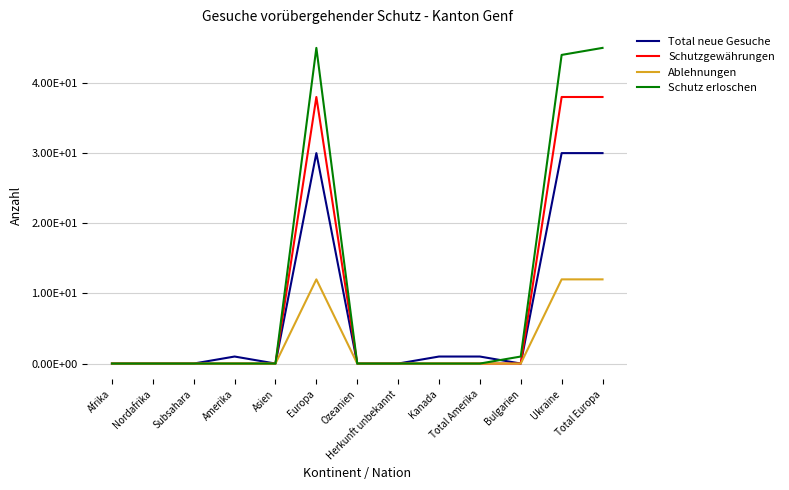

What is the difference between the second highest and minimum values in the Schutzgewährungen series?

38